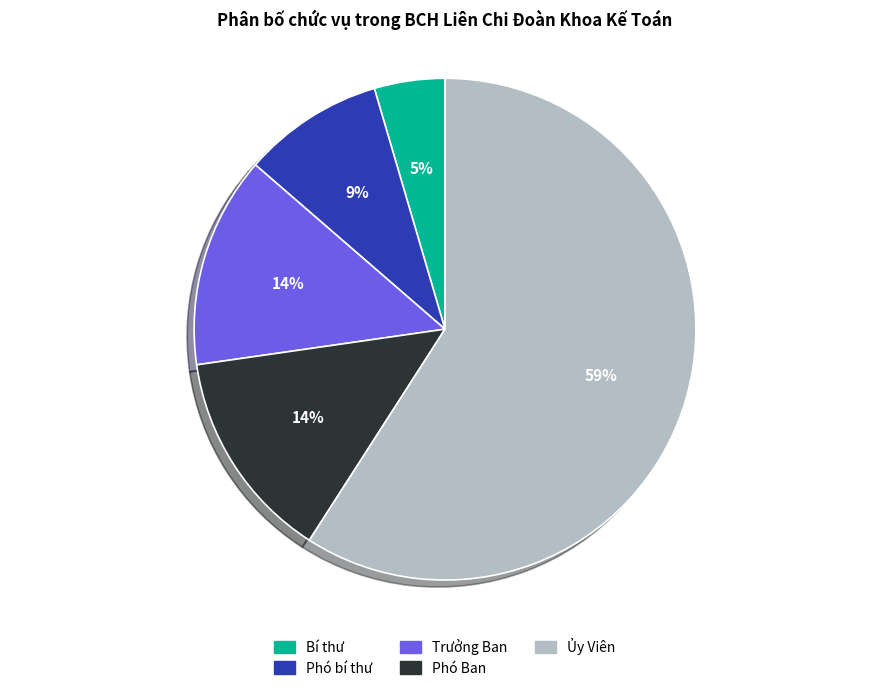

Is the sum of Phó bí thư and Phó Ban greater than half?

No